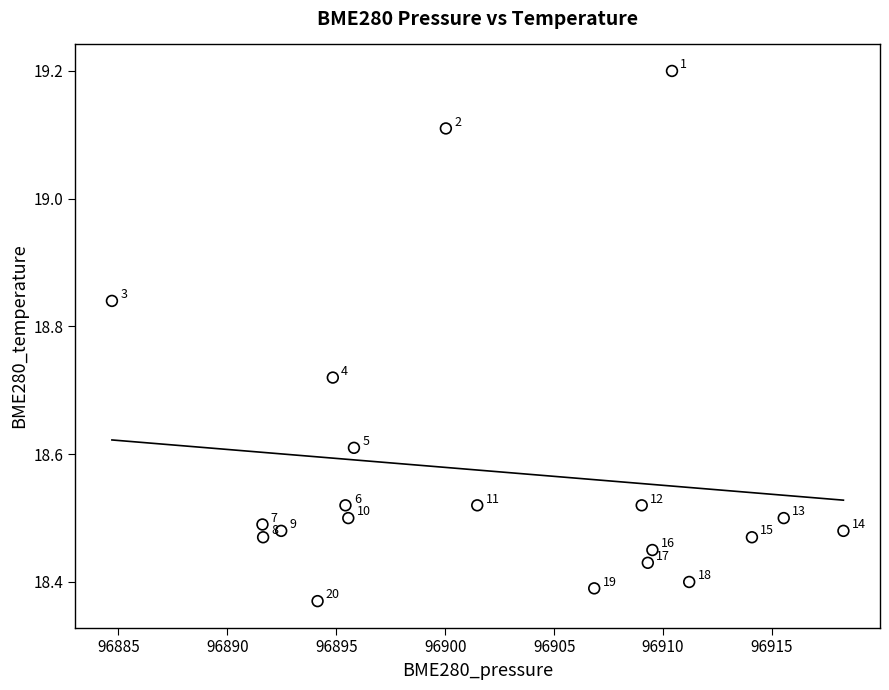

What is the range of Y values (max minus min)?

0.8